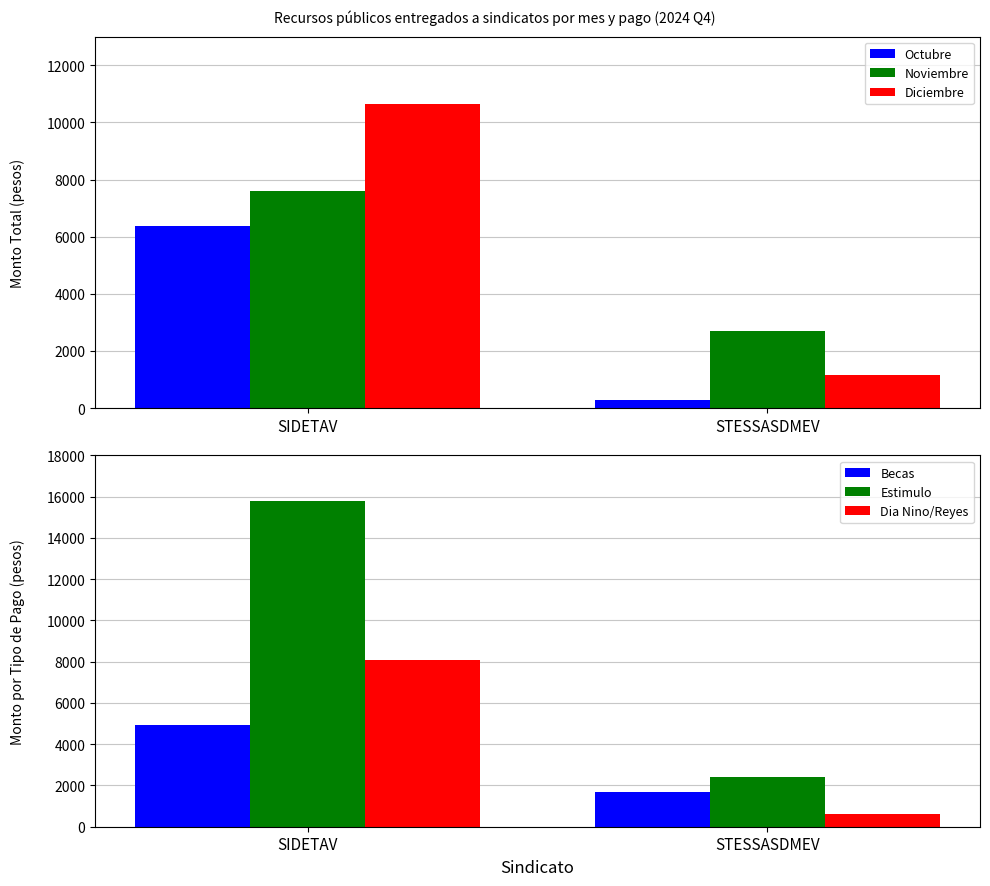

At which category is the sum across all series the highest?

SIDETAV